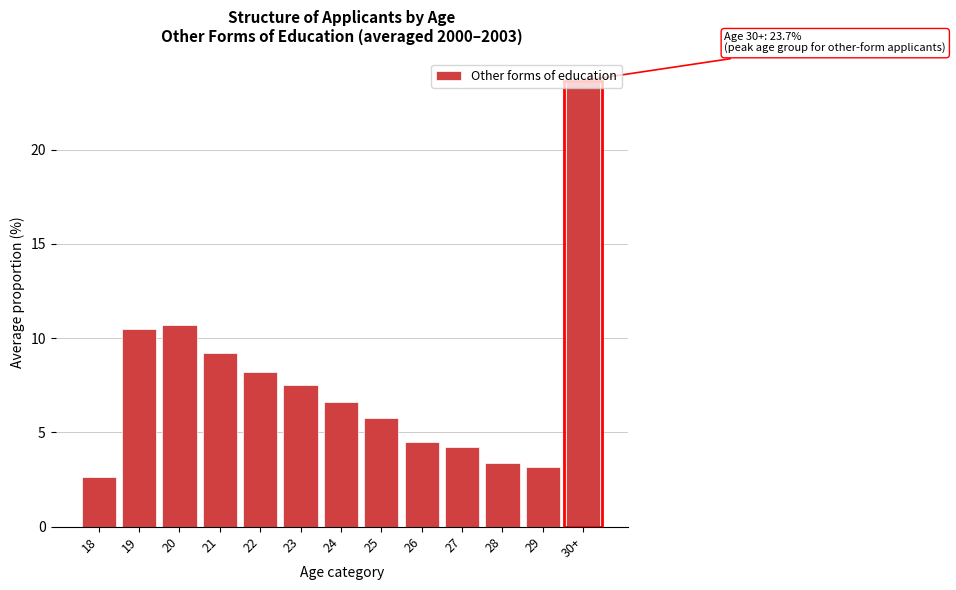

The chart shows a value of 2.7 at 27. True or false?

False